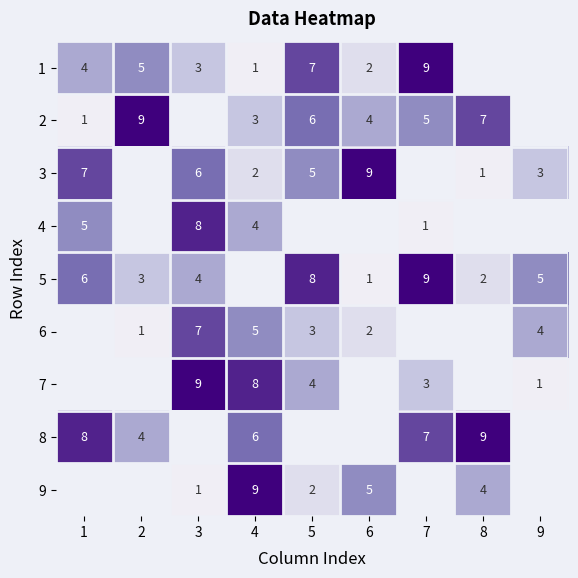

What is the difference between the highest and lowest values at 5?

6.0